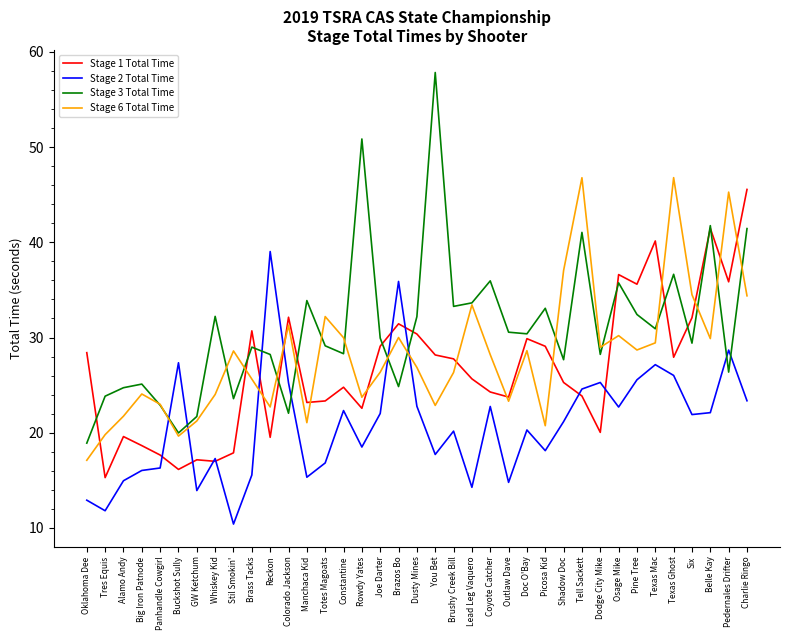

Which series has the largest range (max minus min)?

Stage 3 Total Time